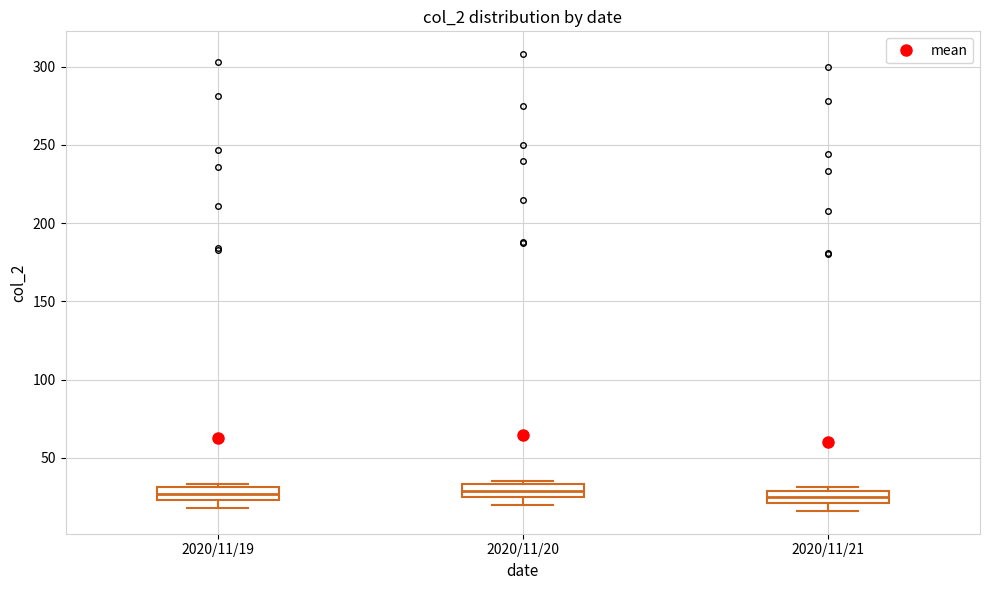

Reading left to right, read every box against the y-axis: the position of its median line, the range the box covers, and the ends of its whiskers. The values are not printed on the chart, so give them approximately, as read against the axis.

2020/11/19: median 25 (inside the box), box 25 to 30, whiskers 20 to 35
2020/11/20: median 30, box 25 to 35, whiskers 20 to 35 (just above the box's upper edge)
2020/11/21: median 25, box 20 to 30, whiskers 15 to 30 (just above the box's upper edge)